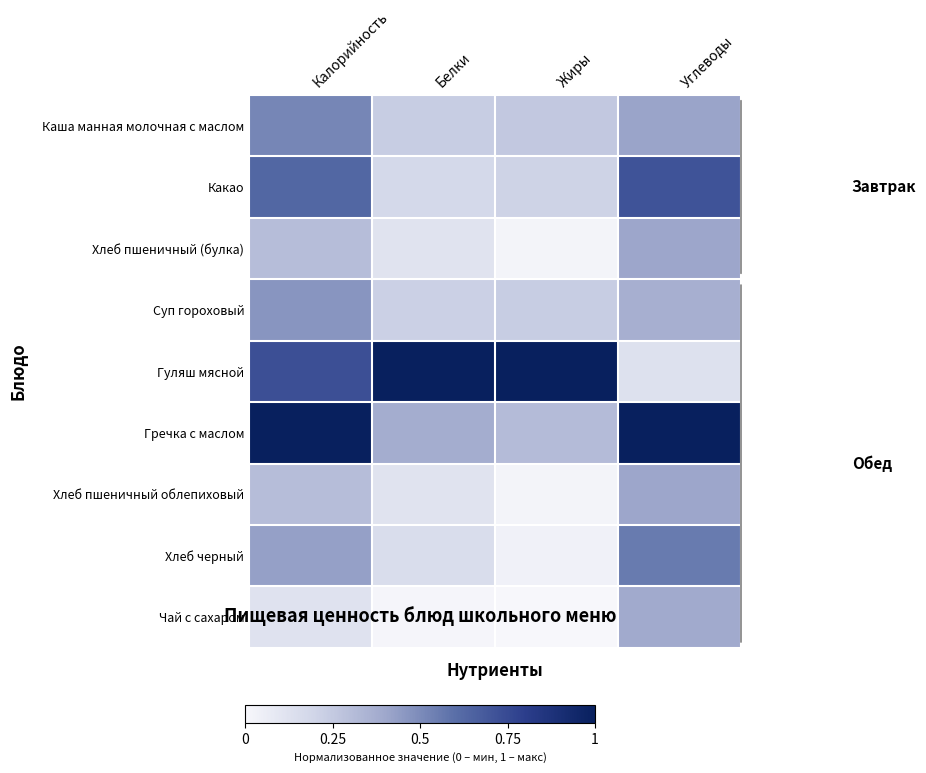

At which category is the sum across all series the highest?

Калорийность